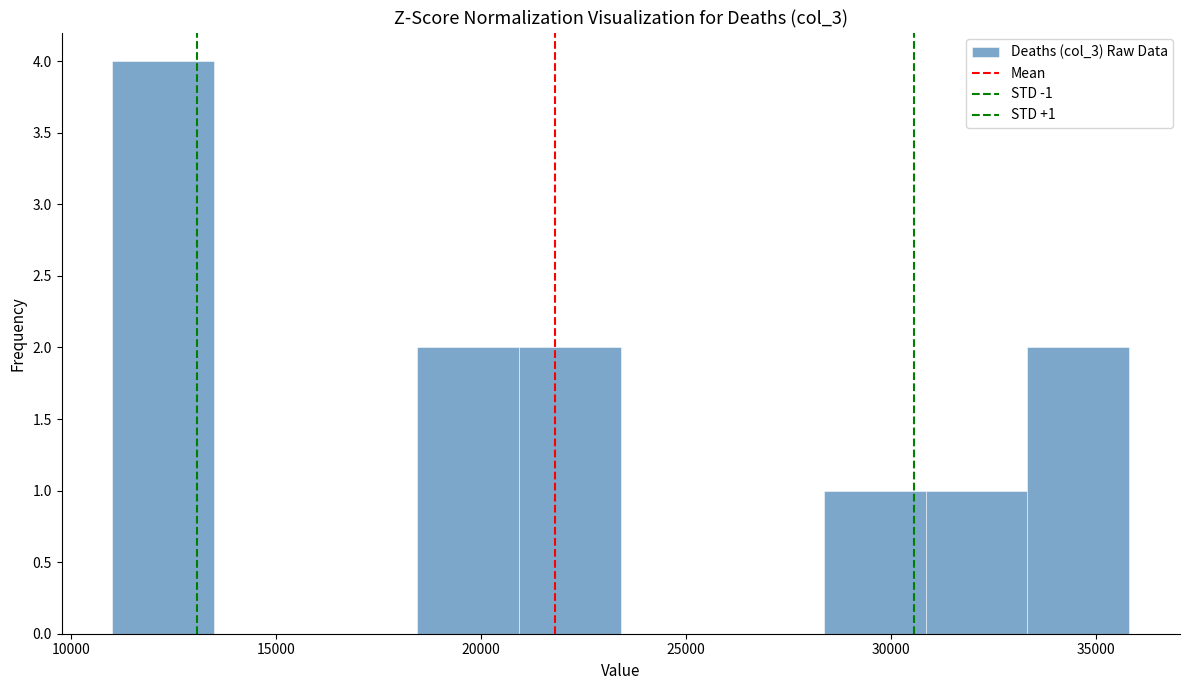

Over which range of the x-axis is the bar tallest?

11000 to 13500